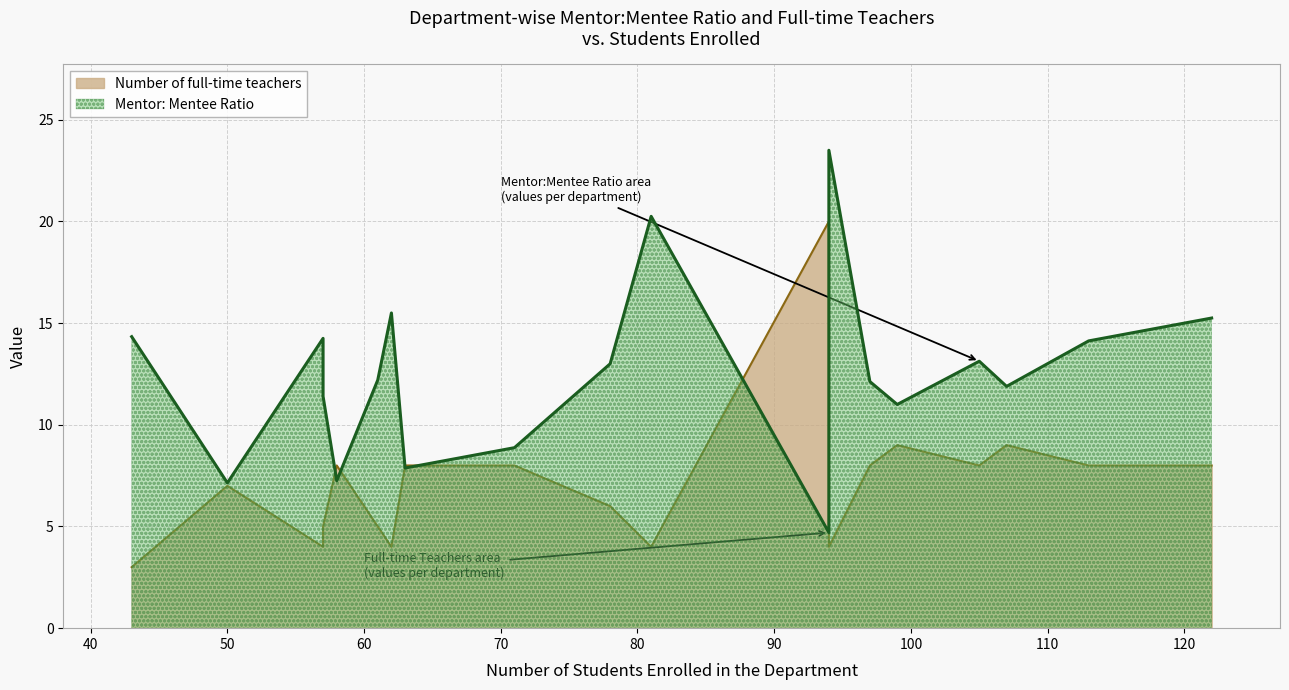

Reading left to right, extract all data points from this chart.

Mentor: Mentee Ratio: 11.4	7.2	14.2	11.0	8.9	14.1	4.7	12.1	13.1	11.9	15.2	13.0	12.2	20.2	14.4	14.3	23.5	7.9	15.5	7.1
Number of full-time teachers: 5.0	8.0	4.0	9.0	8.0	8.0	20.0	8.0	8.0	9.0	8.0	6.0	5.0	4.0	8.0	3.0	4.0	8.0	4.0	7.0